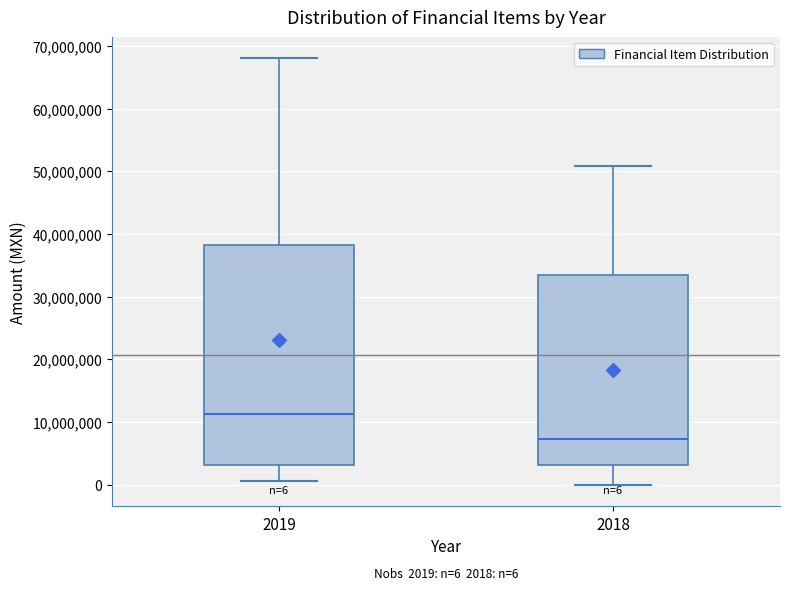

Which box's median line is the lowest?

2018